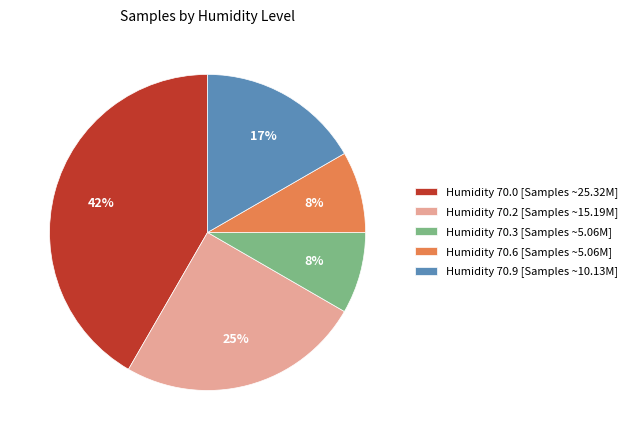

Do Humidity 70.9 [Samples ~10.13M] and Humidity 70.6 [Samples ~5.06M] together represent more than half of the pie?

No